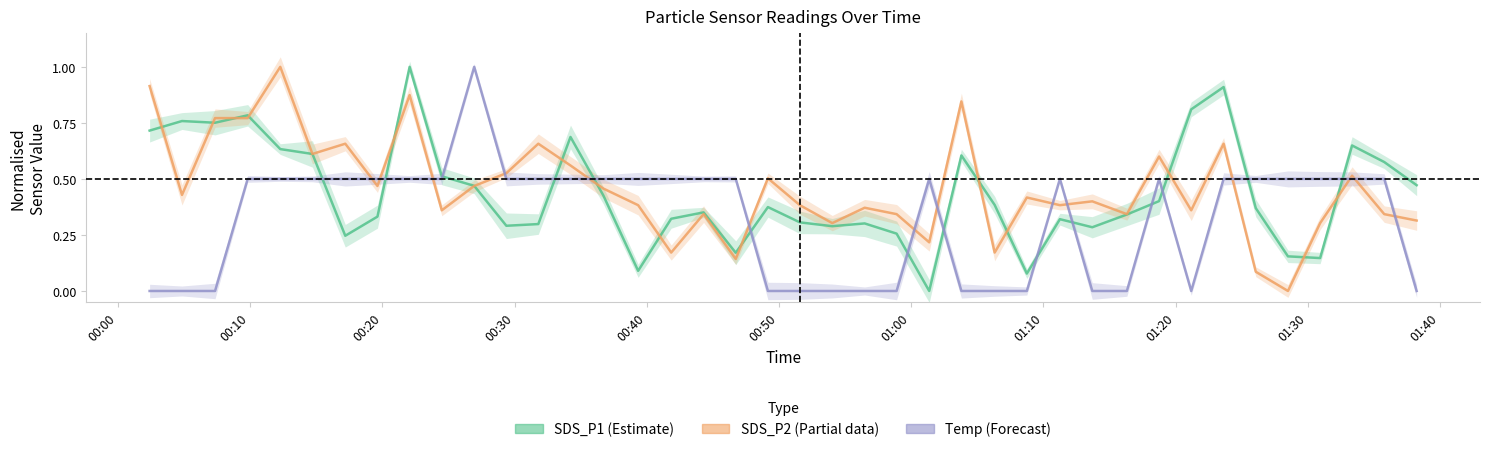

Which series has the largest range (max minus min)?

SDS_P1